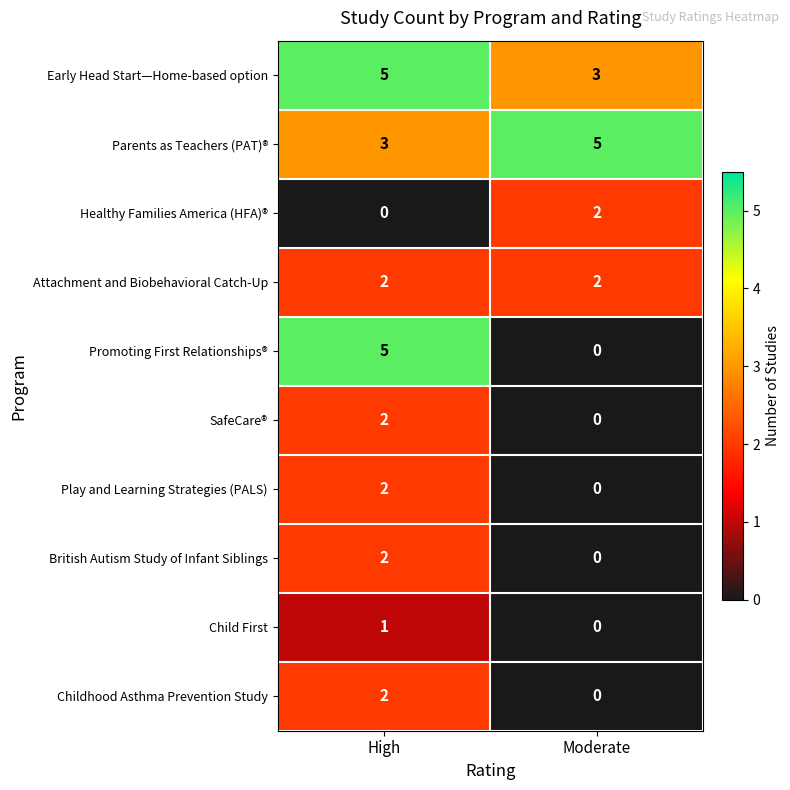

What is the greatest value displayed?

5